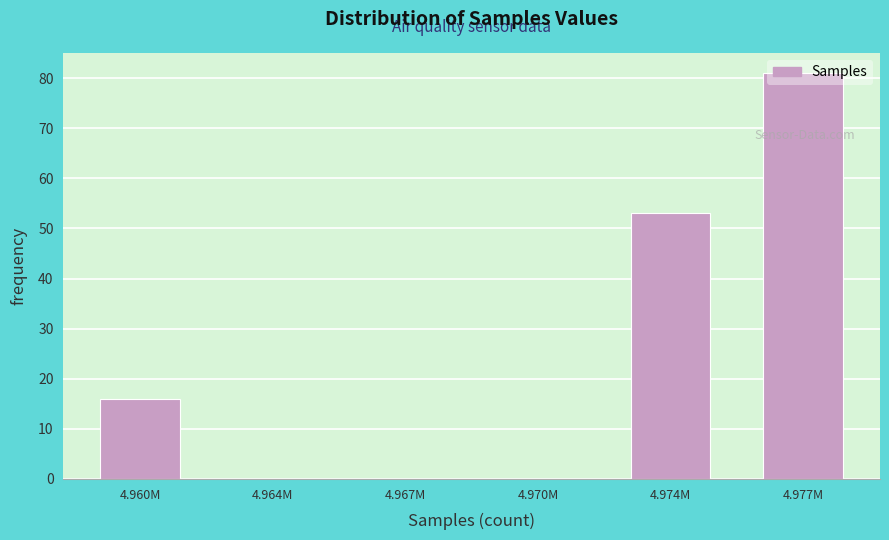

What is the sum of the values at 4.974M and 4.967M?

53